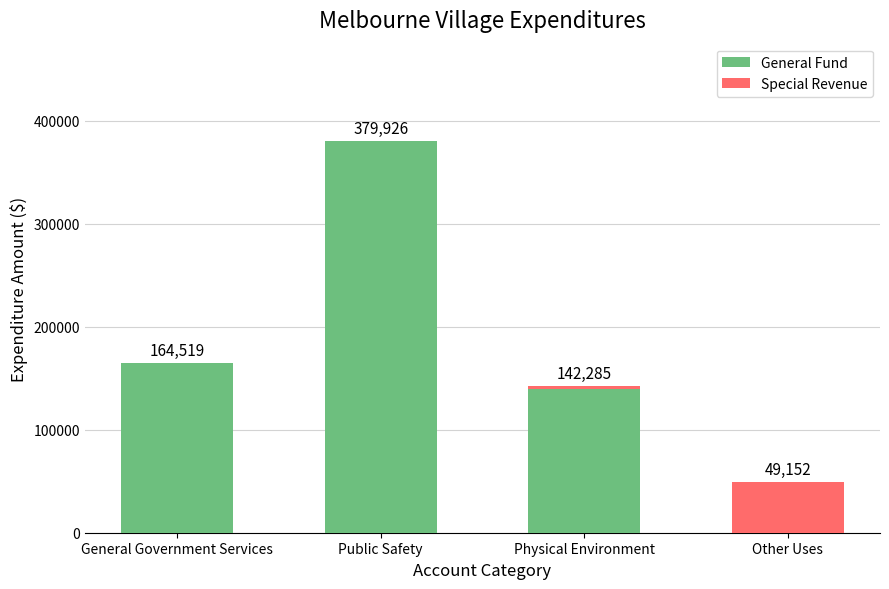

What is the sum of all General Fund values?

683651